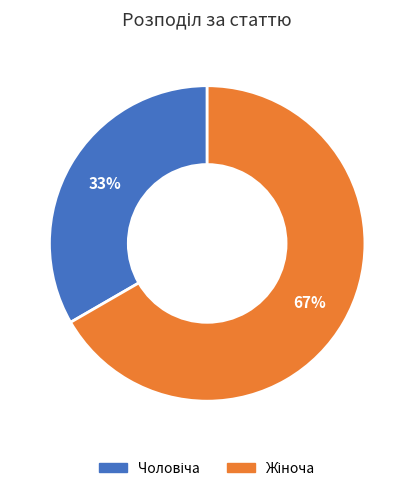

Does any single category account for the majority?

Yes